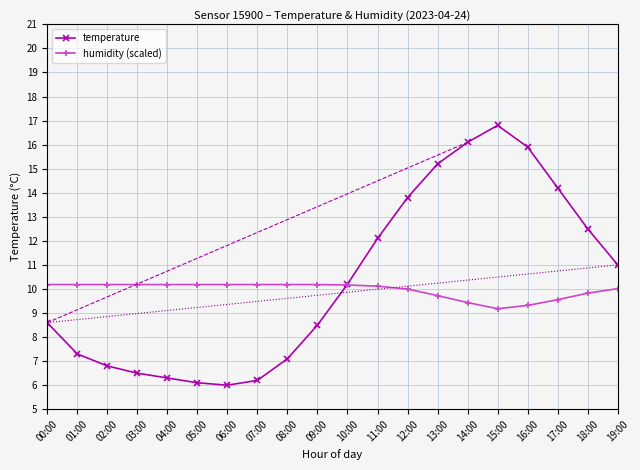

True or false: temperature has a value of 6.2 at 07:00.

True